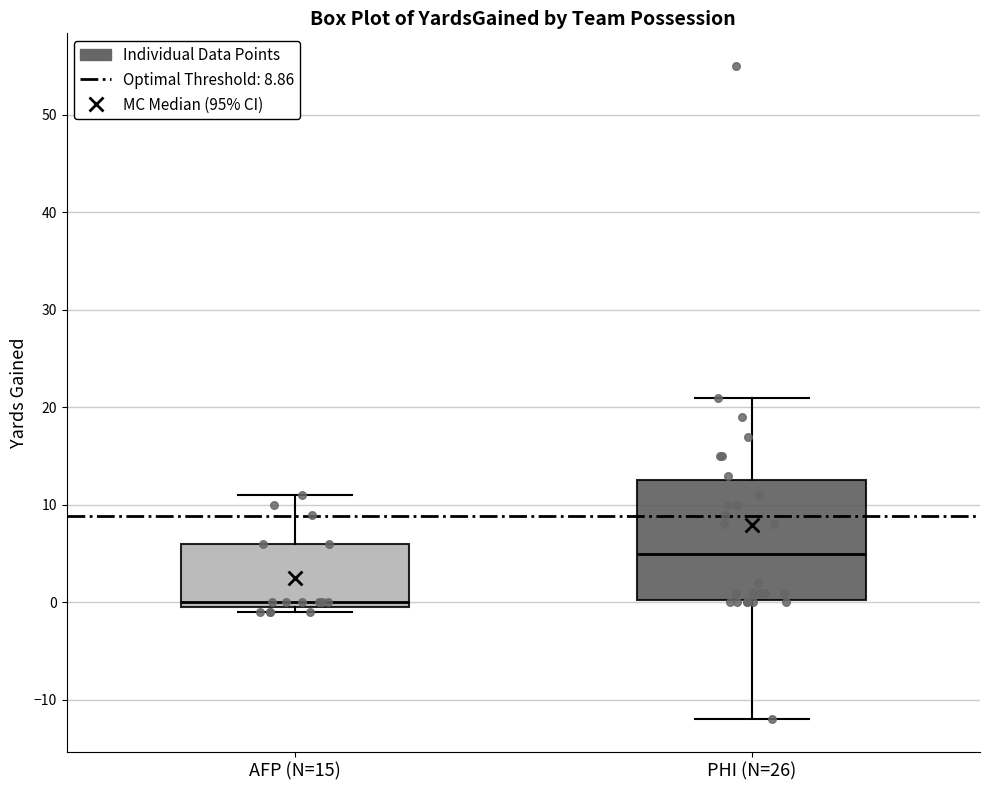

Which box is the tallest, from its lower edge to its upper edge?

PHI (N=26)